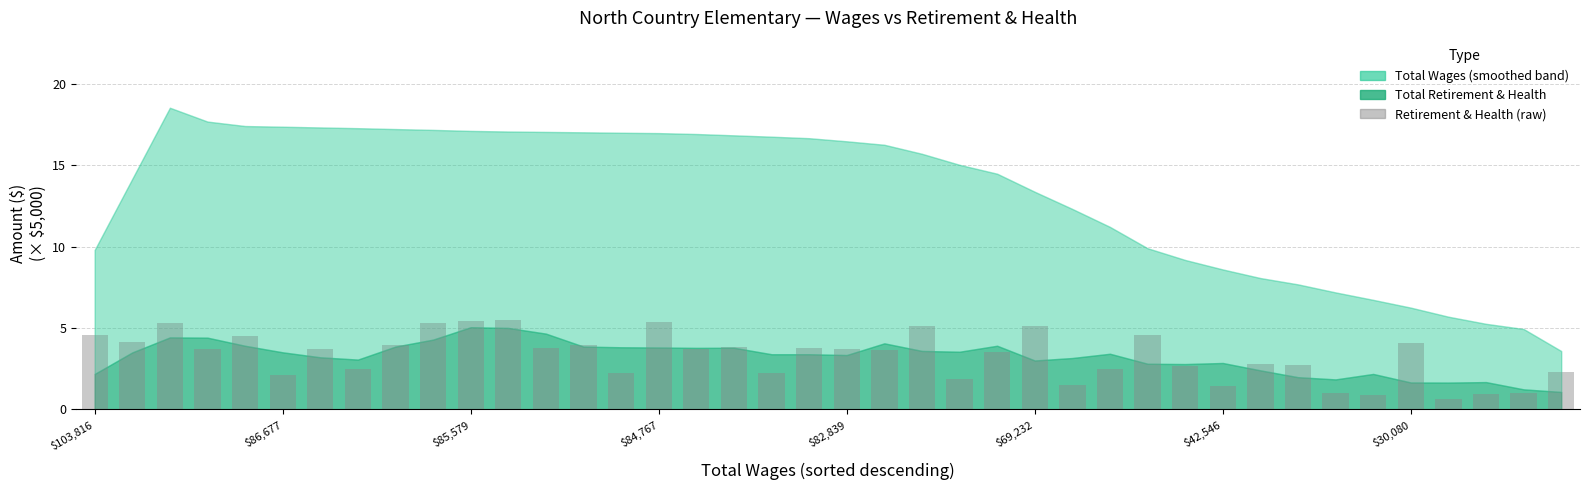

What is the sum of all values?

131.4